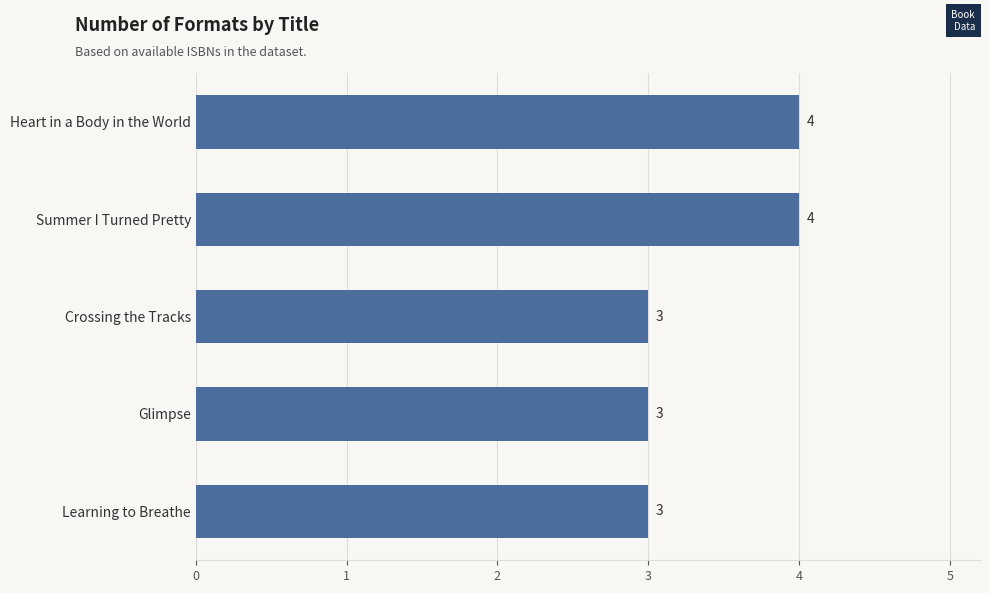

Reading top to bottom, list all the values displayed in this chart.

Heart in a Body in the World=4	Summer I Turned Pretty=4	Crossing the Tracks=3	Glimpse=3	Learning to Breathe=3